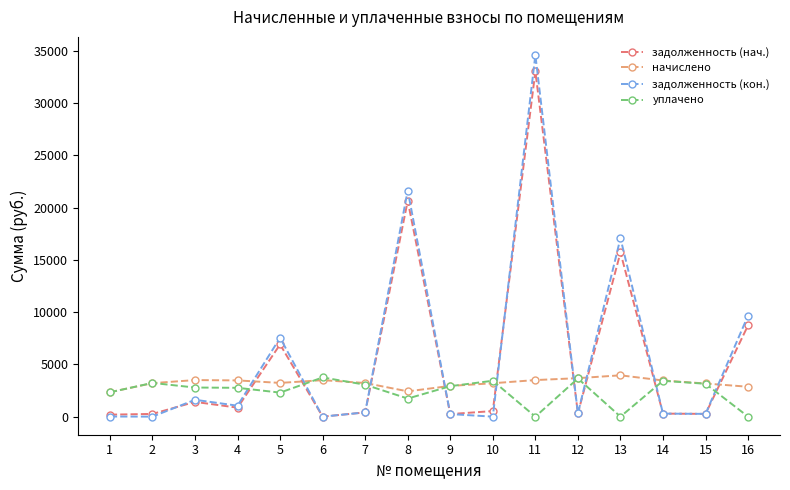

What is the difference between the начислено values at 16 and 12?

823.2